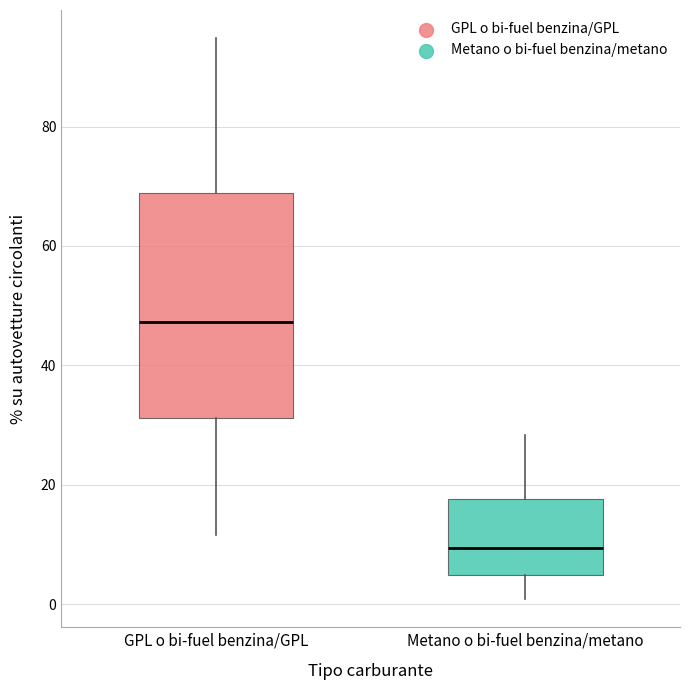

Reading left to right, read every box against the y-axis: the position of its median line, the range the box covers, and the ends of its whiskers. The values are not printed on the chart, so give them approximately, as read against the axis.

GPL o bi-fuel benzina/GPL: median 48, box 32 to 68, whiskers 12 to 94
Metano o bi-fuel benzina/metano: median 10, box 4 to 18, whiskers 0 to 28